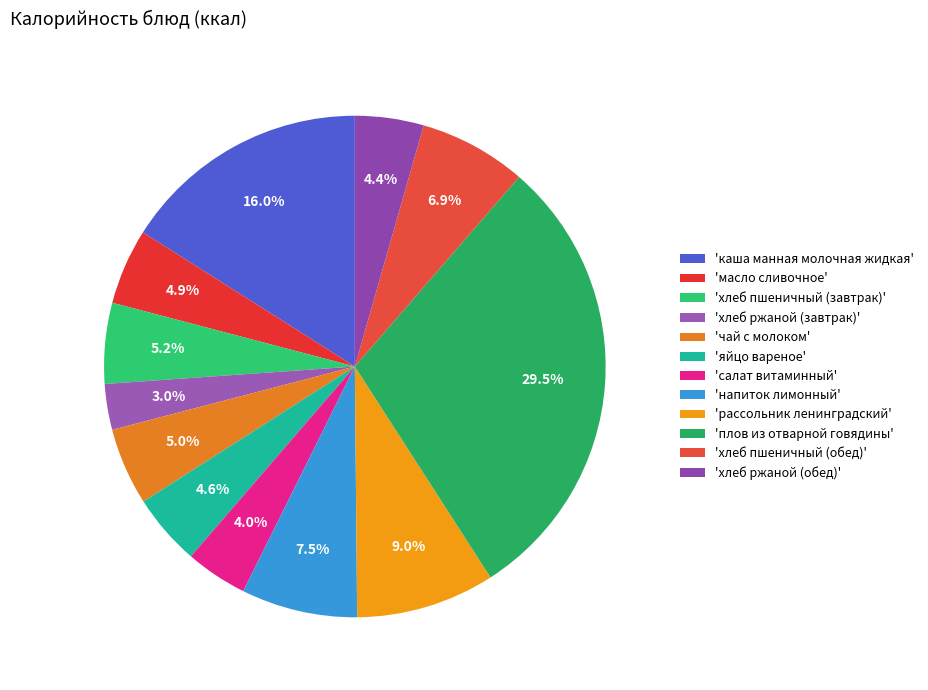

To the nearest percent, what is the difference between the largest and smallest slice percentages?

27%